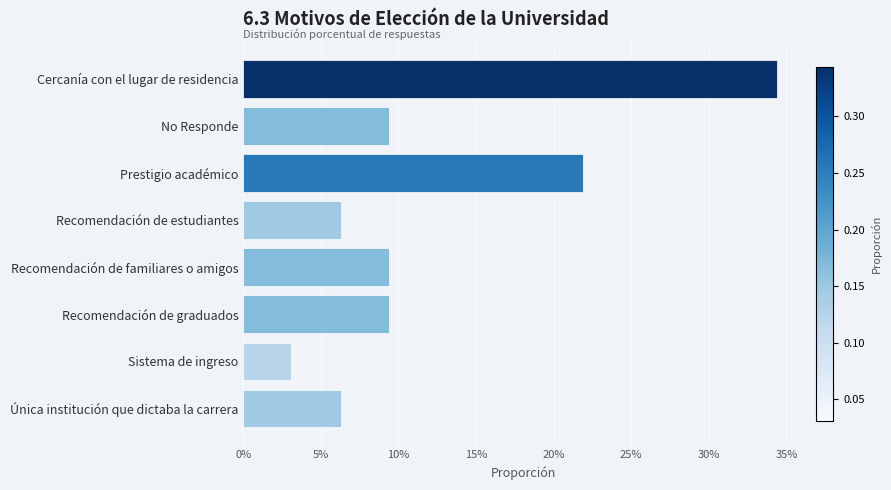

Does the chart contain any negative values?

No